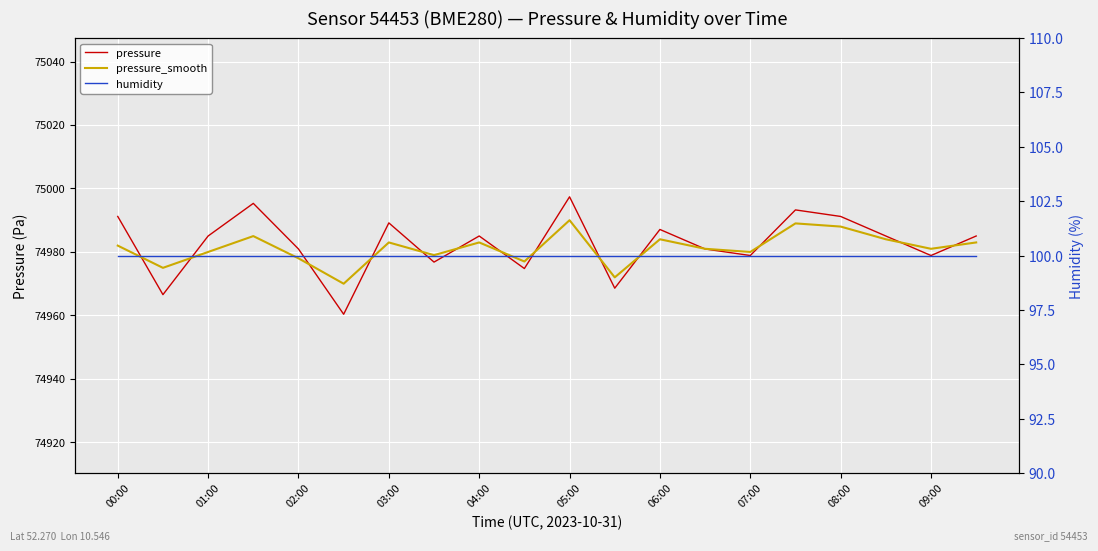

How many series are shown in this chart?

3